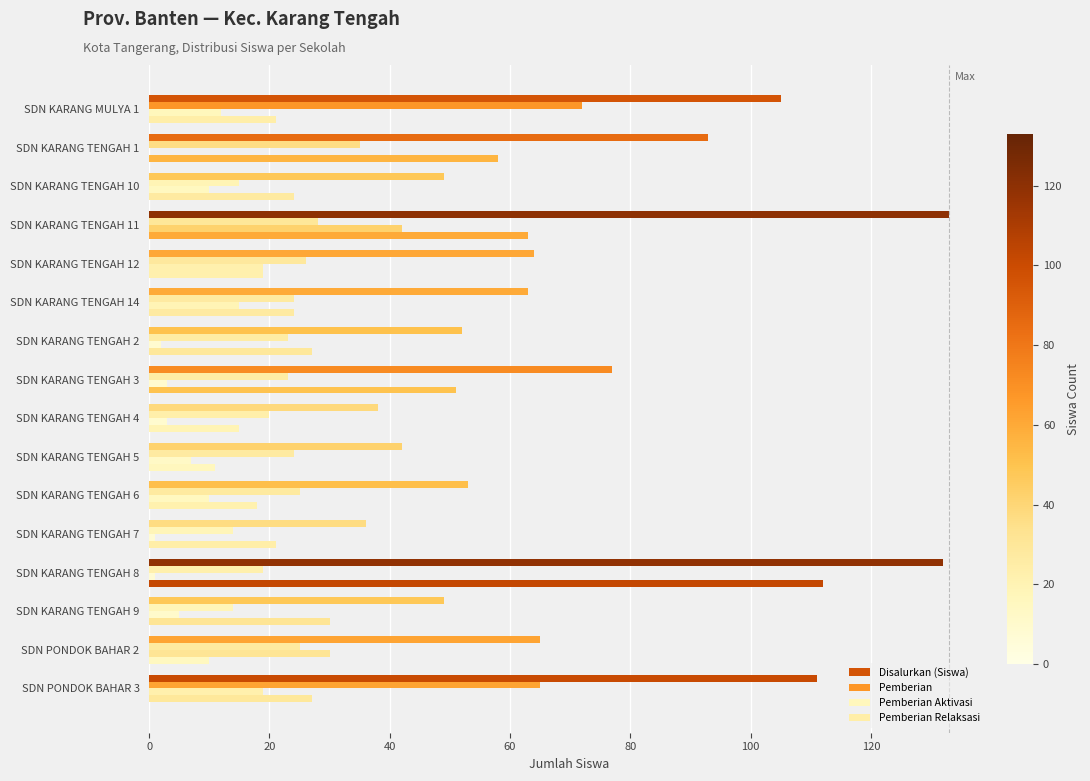

How many distinct data groups are displayed?

4